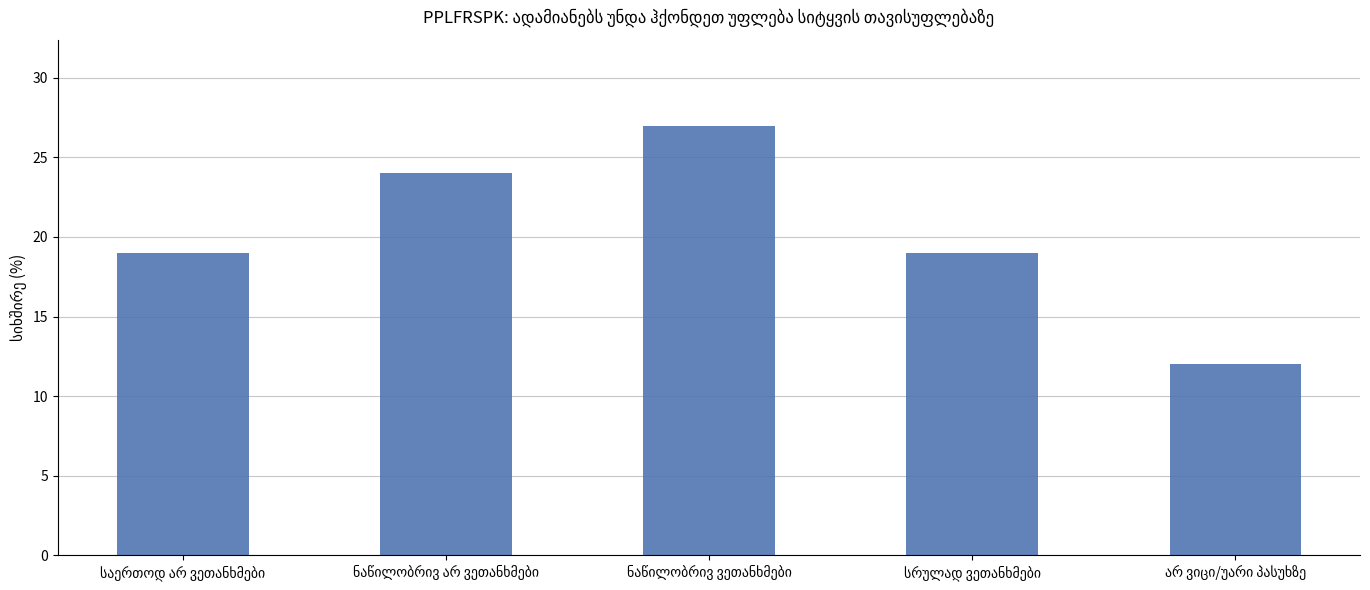

What is the sum of all values?

101